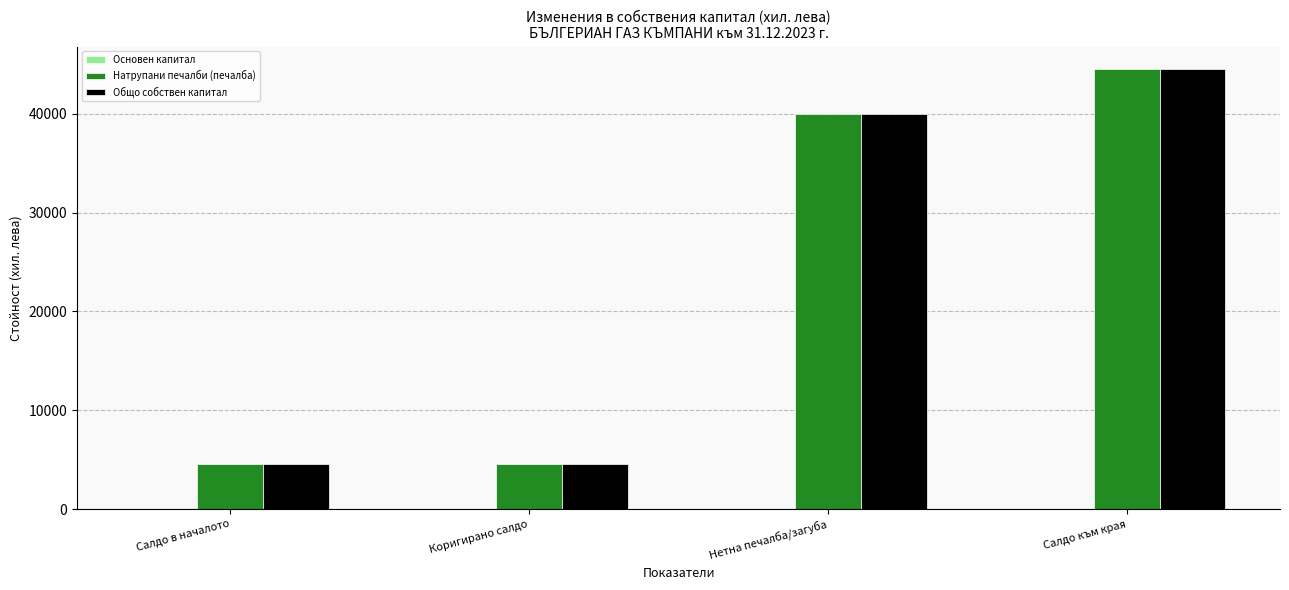

What is the spread (max minus min) of values at Нетна печалба/загуба?

39981